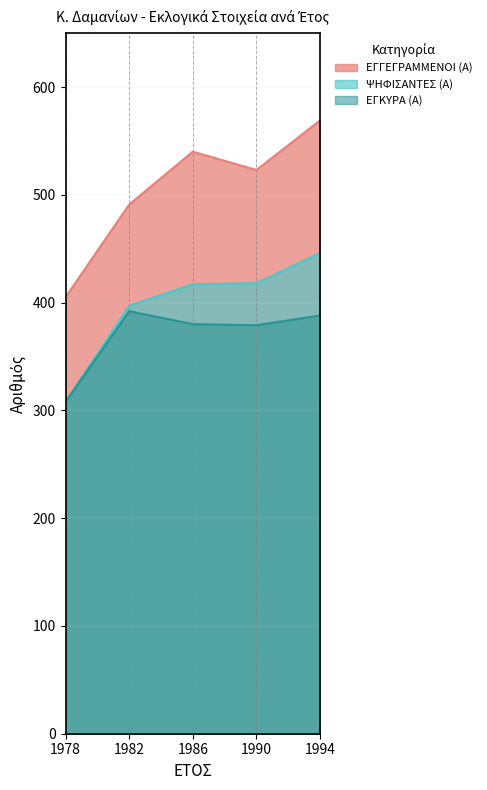

Which series has the largest total across all categories?

ΕΓΓΕΓΡΑΜΜΕΝΟΙ (Α)